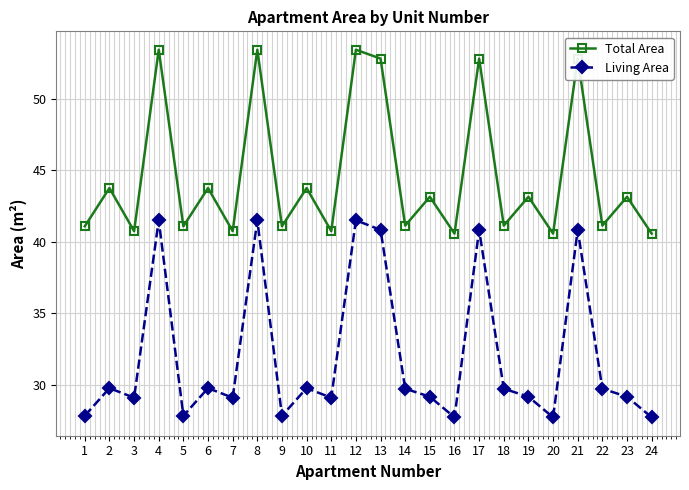

List the series in order of their overall mean, highest first.

Total Area, Living Area